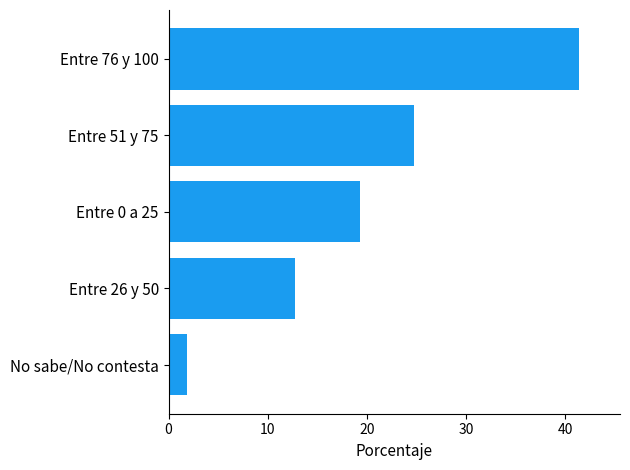

The value at Entre 26 y 50 is 12.7. True or false?

True